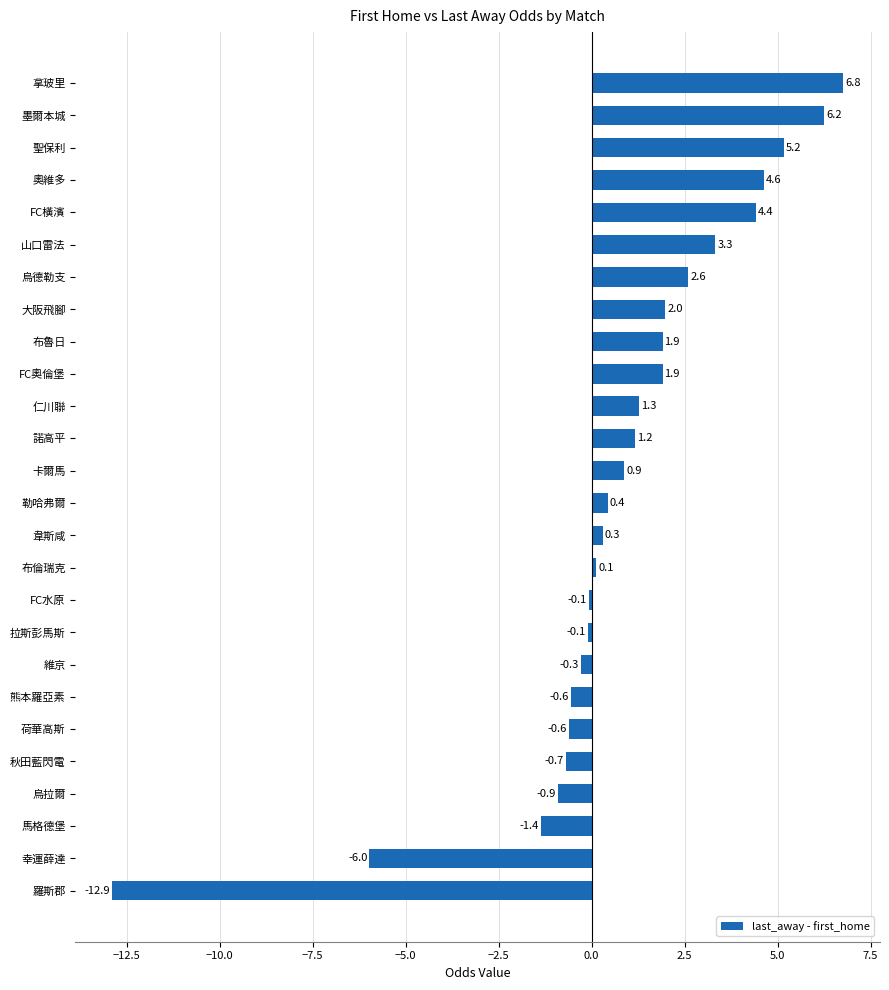

Is it true that the value at 烏拉爾 is -0.9?

True